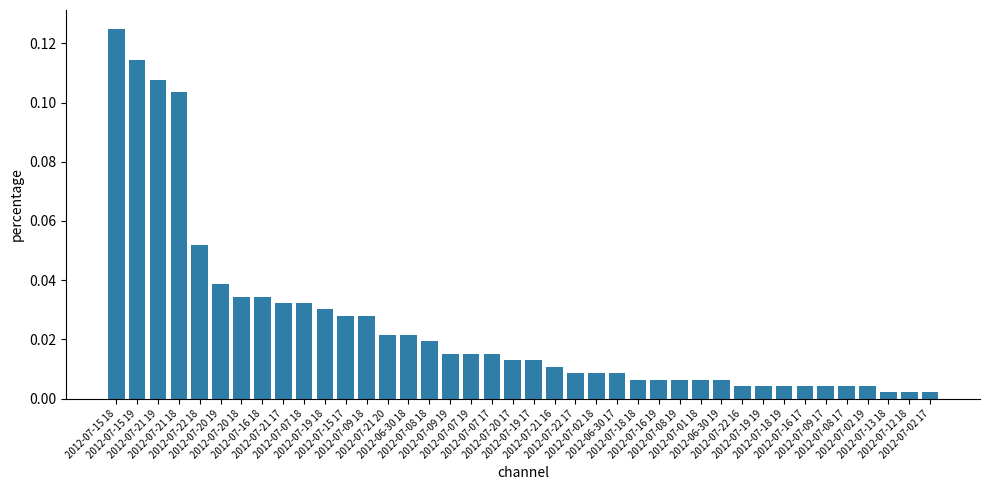

What is the sum of all values?

1.0